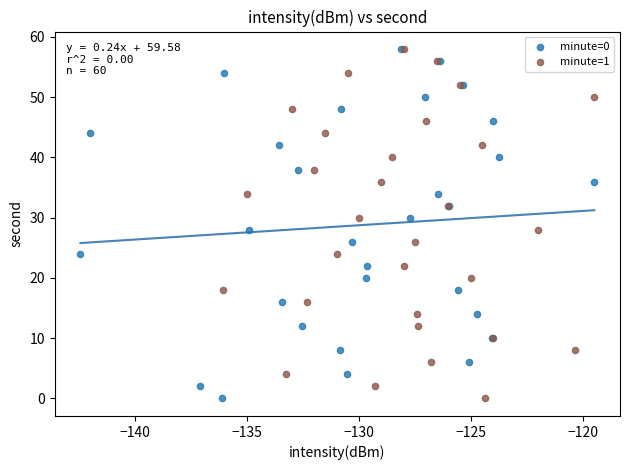

What are all the series names shown in the legend?

minute=0, minute=1